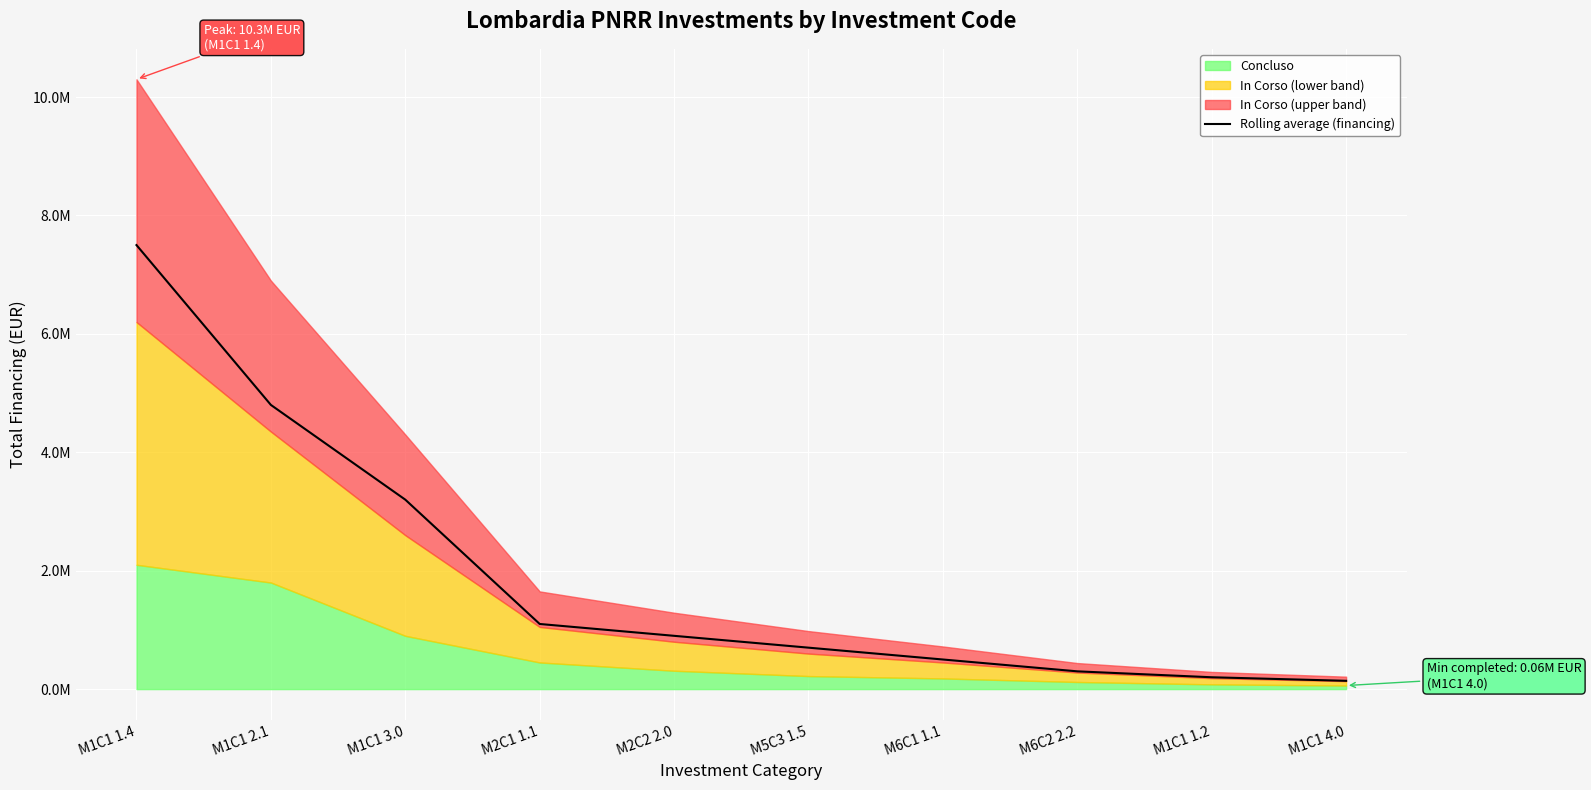

True or false: there are more than 0 points higher than both neighbors.

False